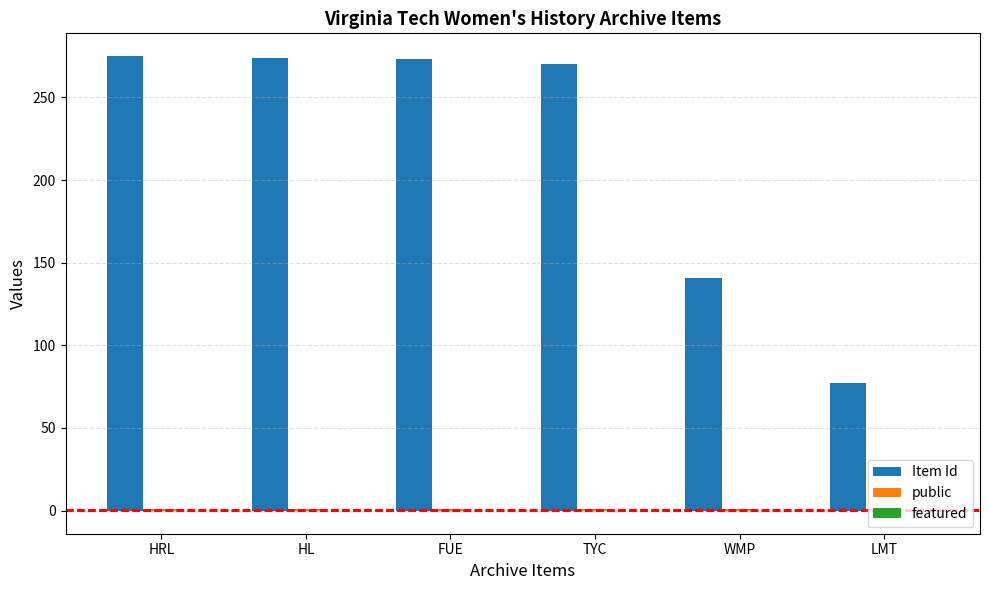

What is the difference between the maximum and minimum values in the Item Id series?

198